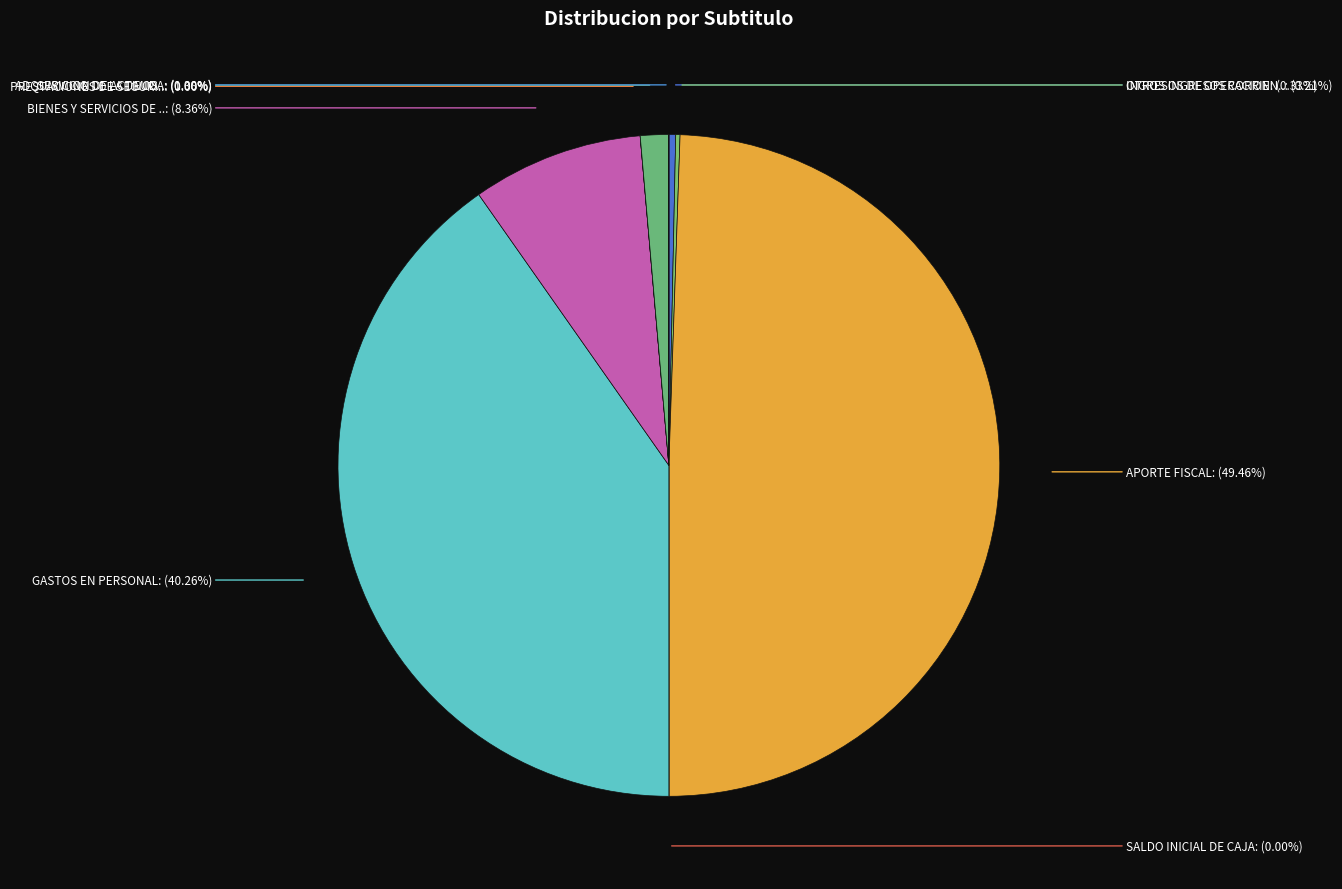

To the nearest percent, what is the average slice percentage?

11%